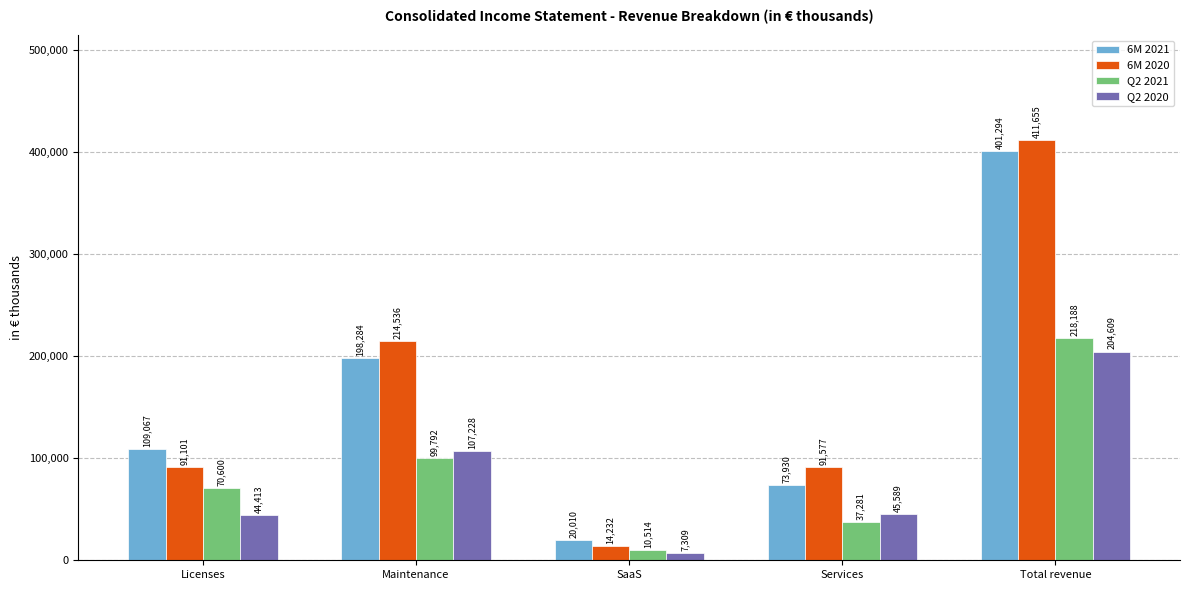

Which series has the widest spread of values?

6M 2020